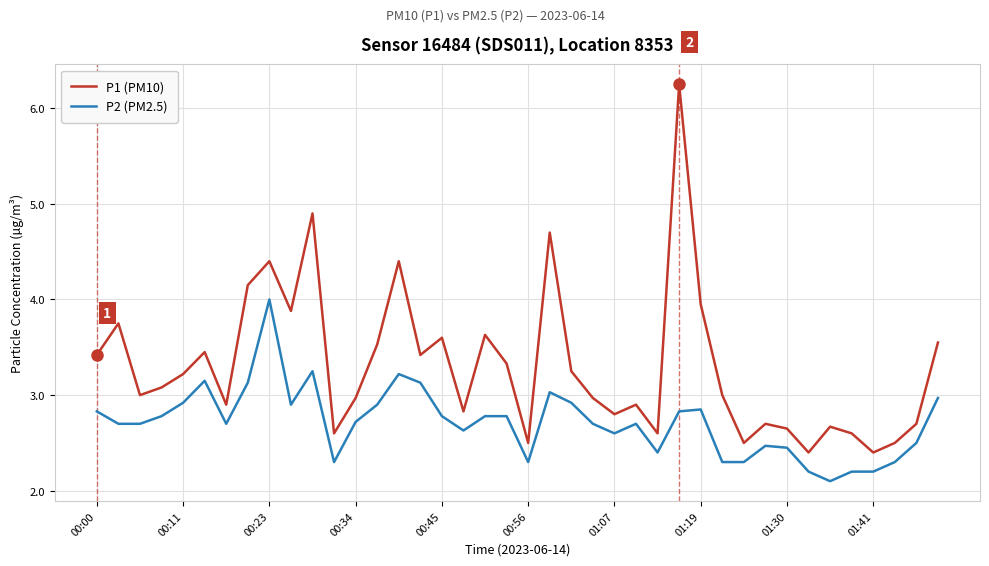

Rank the series by their maximum value, from highest to lowest.

P1 (PM10), P2 (PM2.5)